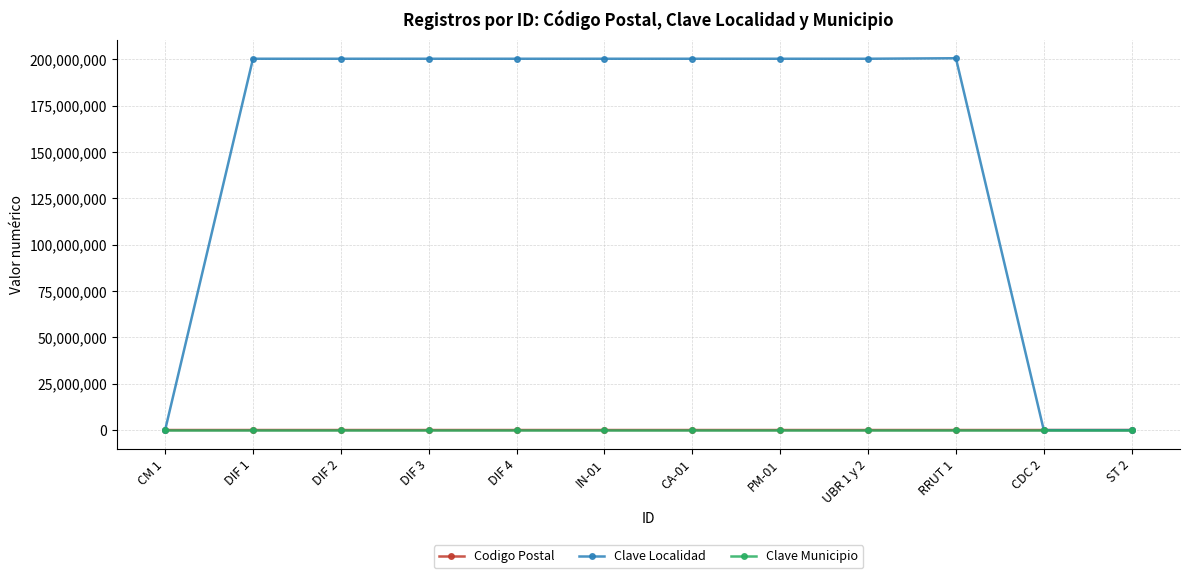

What is the label of the 5th point from the right?

PM-01